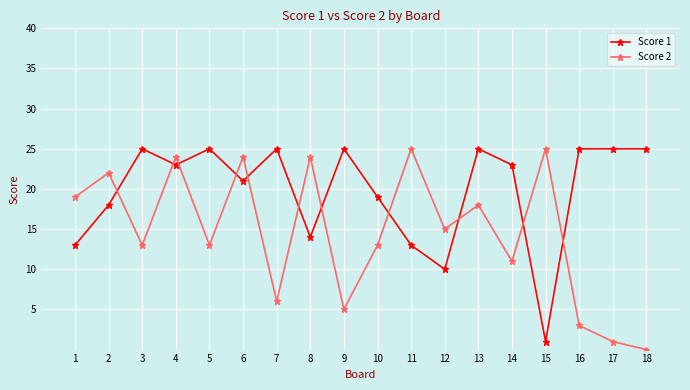

After their last crossing, which series has the higher values: Score 2 or Score 1?

Score 1